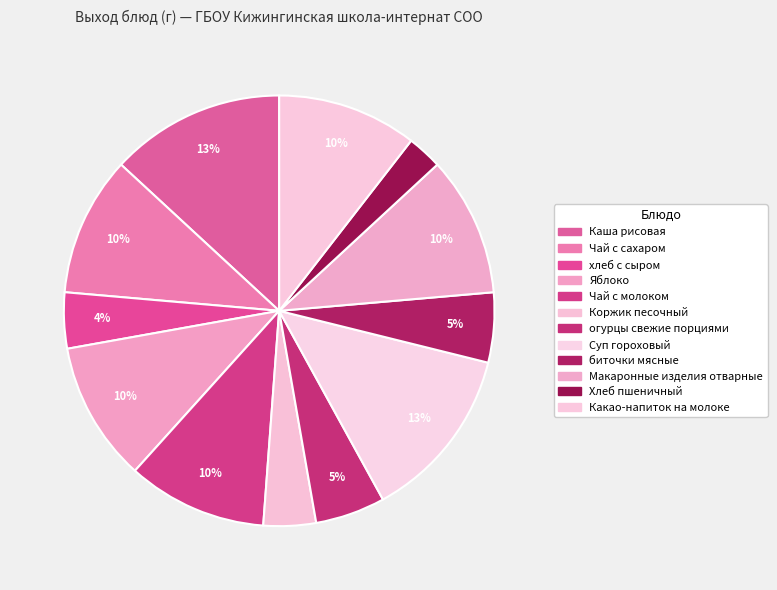

To the nearest percent, what percentage of the pie is Яблоко?

10%